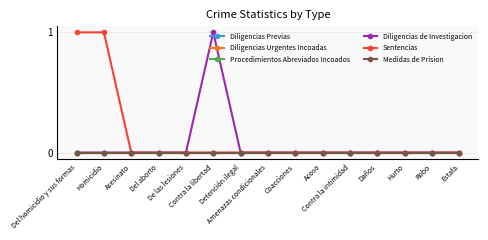

Is this an area chart (filled region under the line)?

No